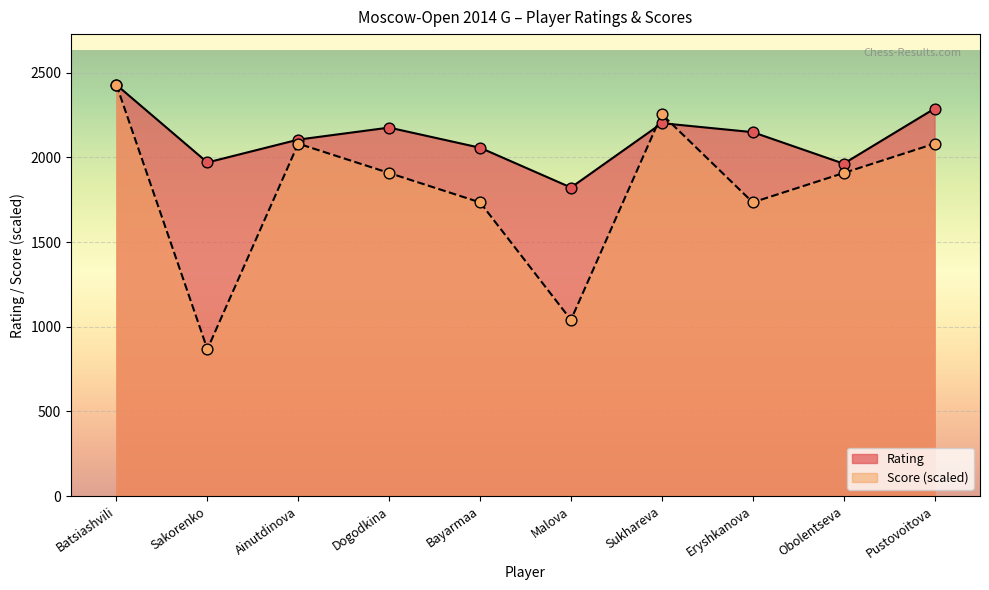

Which series has the largest total across all categories?

Rating